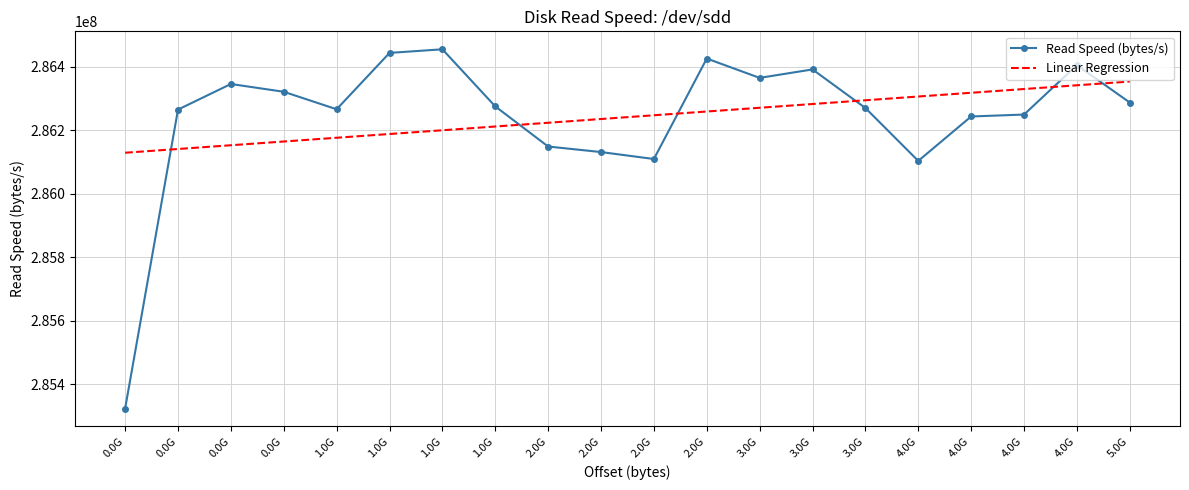

What are all the series names shown in the legend?

Read Speed (bytes/s), Linear Regression